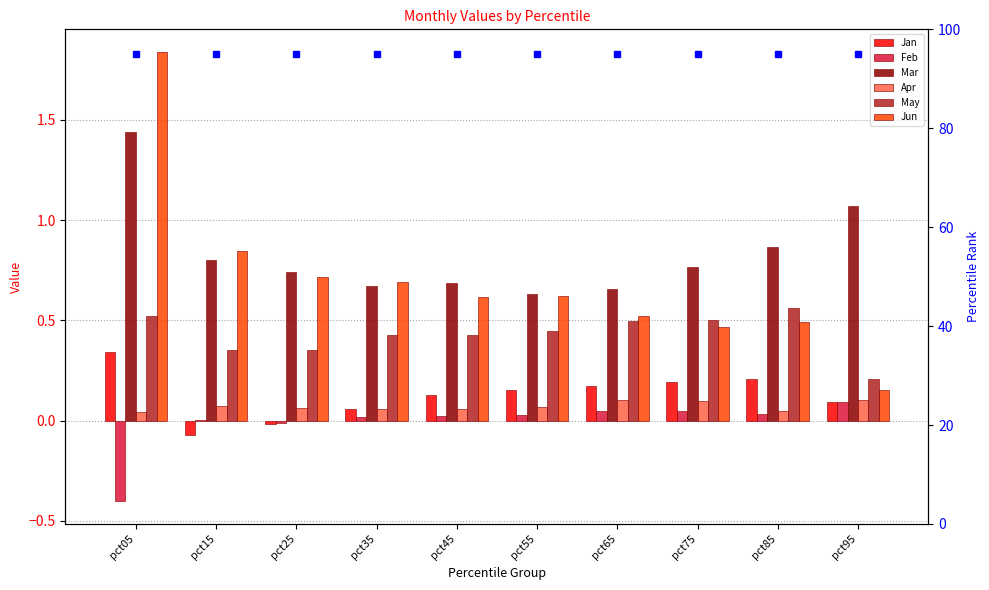

How many distinct data groups are displayed?

6